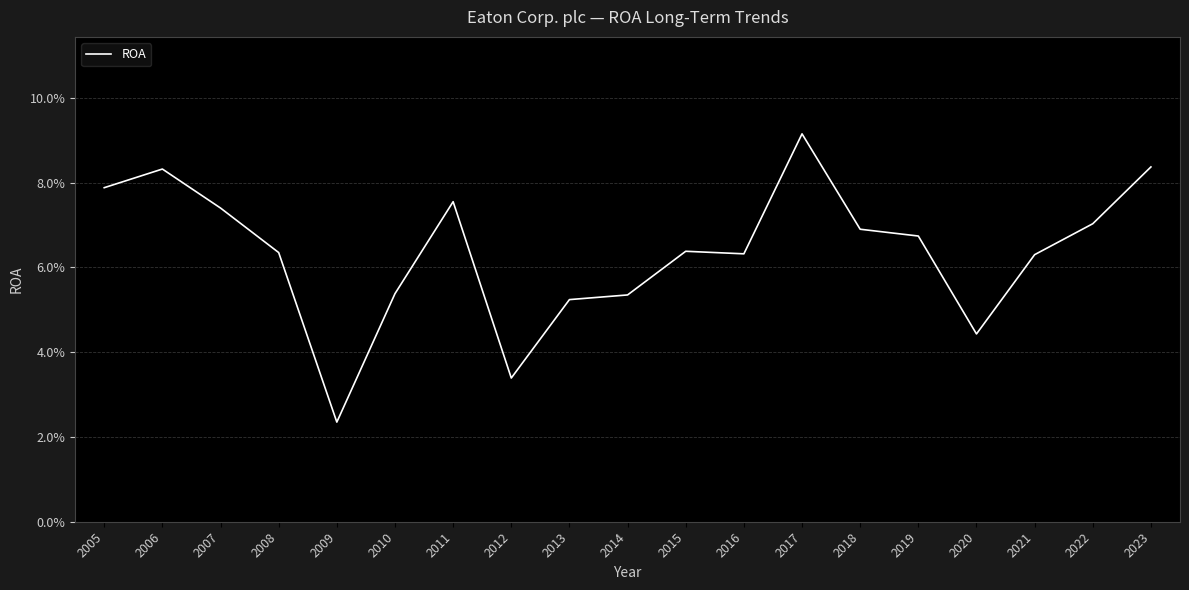

Reading left to right, what are all the values shown in this chart?

0.1	0.1	0.1	0.1	0.0	0.1	0.1	0.0	0.1	0.1	0.1	0.1	0.1	0.1	0.1	0.0	0.1	0.1	0.1